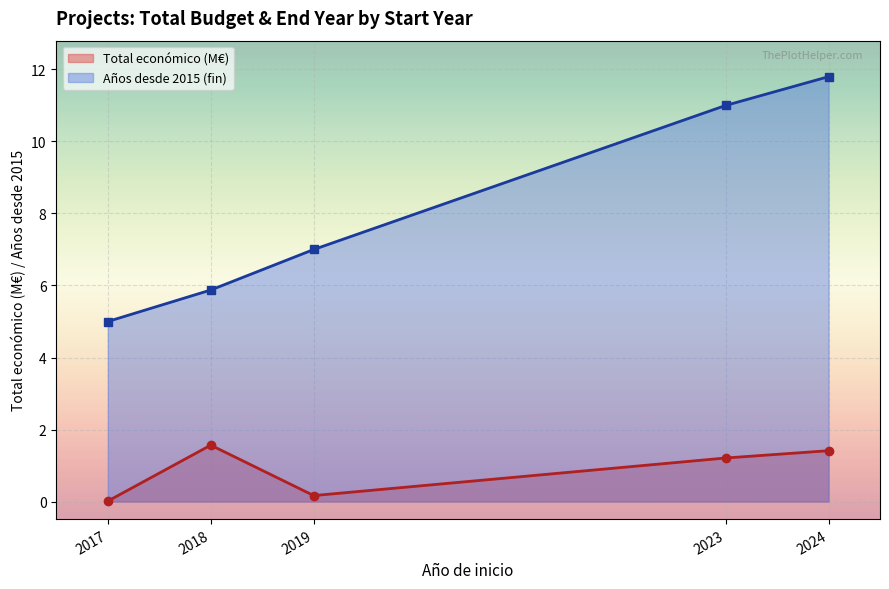

Rank the series by their maximum value, from highest to lowest.

Años desde 2015 (fin), Total económico (M€)